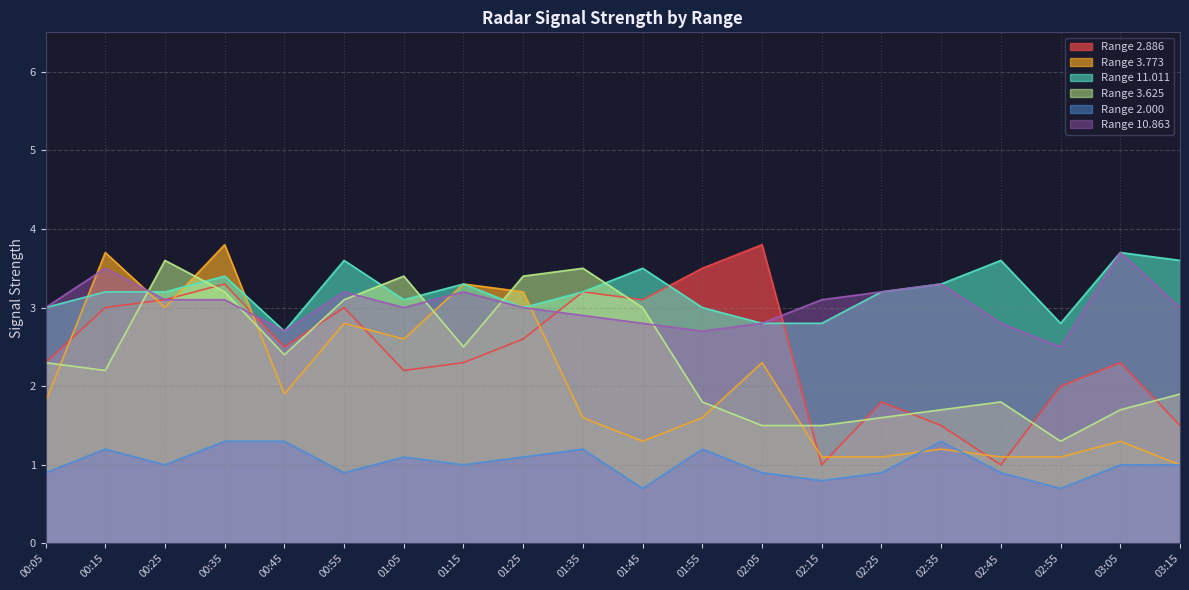

Is the value of 3.773 at 02:55 greater than the value of 2.886 at 01:45?

No